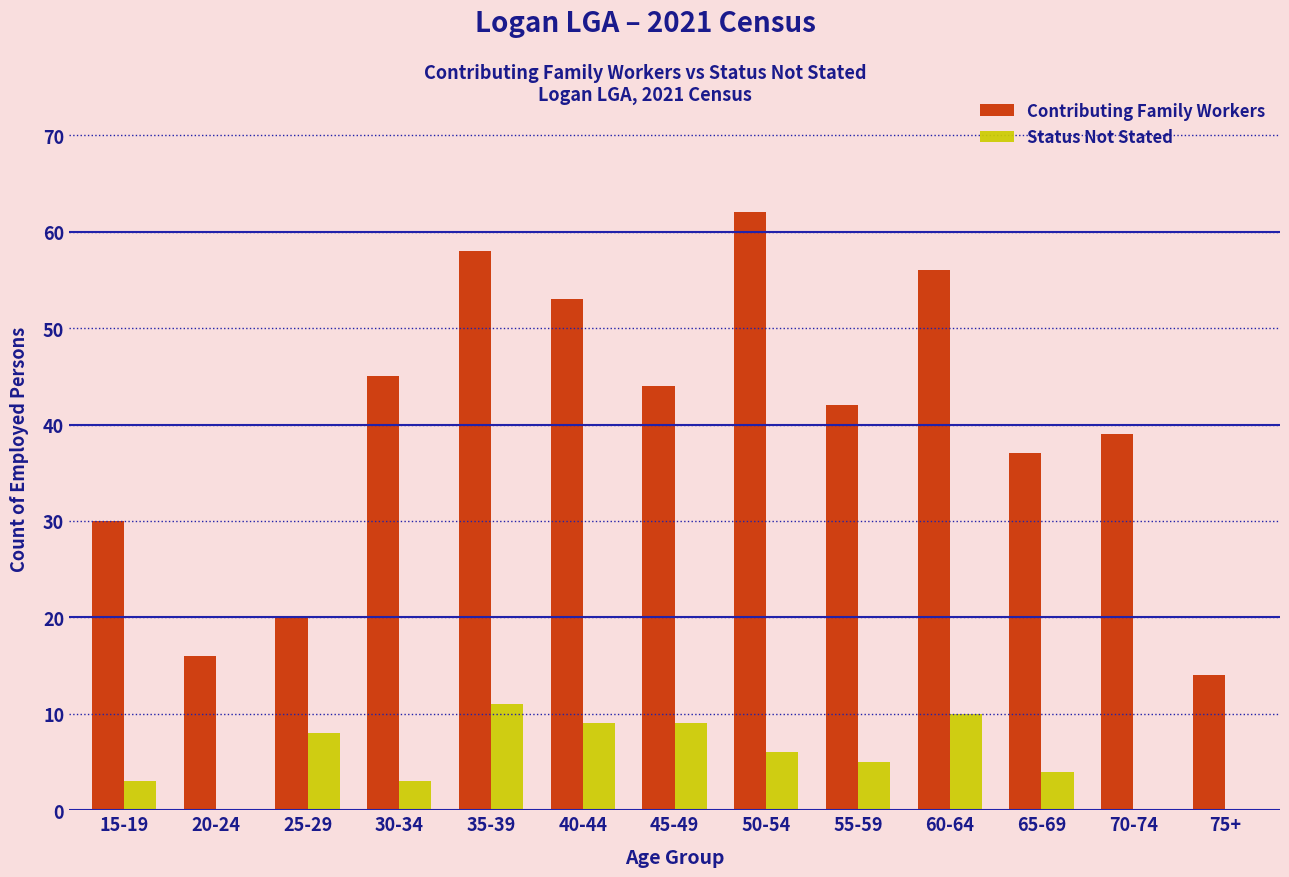

Reading left to right, list all the values displayed in this chart.

Contributing Family Workers: 15-19=30	20-24=16	25-29=20	30-34=45	35-39=58	40-44=53	45-49=44	50-54=62	55-59=42	60-64=56	65-69=37	70-74=39	75+=14
Status Not Stated: 15-19=3	20-24=0	25-29=8	30-34=3	35-39=11	40-44=9	45-49=9	50-54=6	55-59=5	60-64=10	65-69=4	70-74=0	75+=0